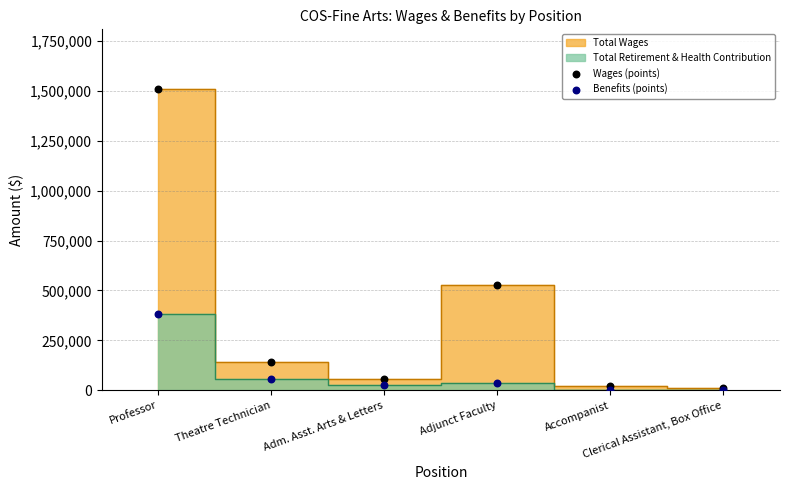

In the Wages (points) series, what Y value is closest to 759283?

529681